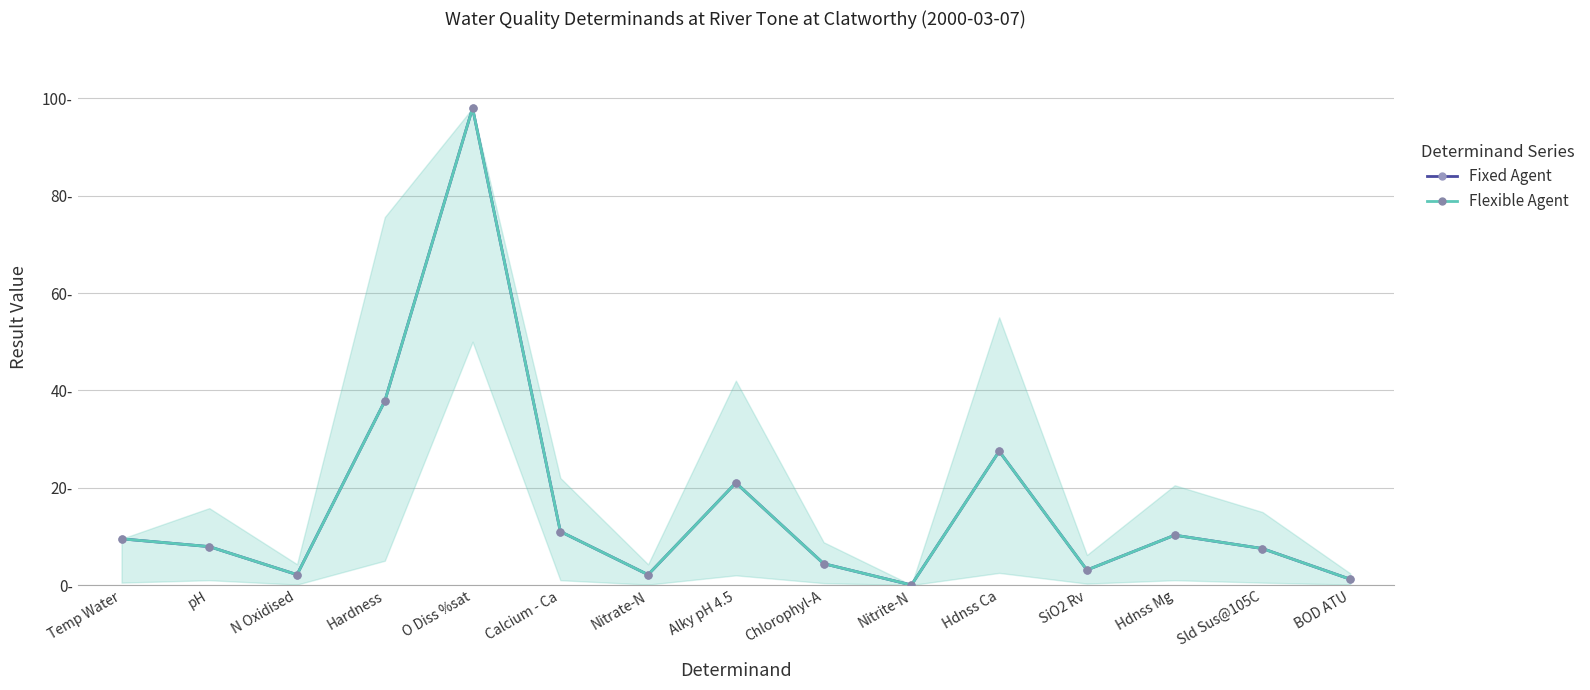

Is this an area chart (filled region under the line)?

Yes